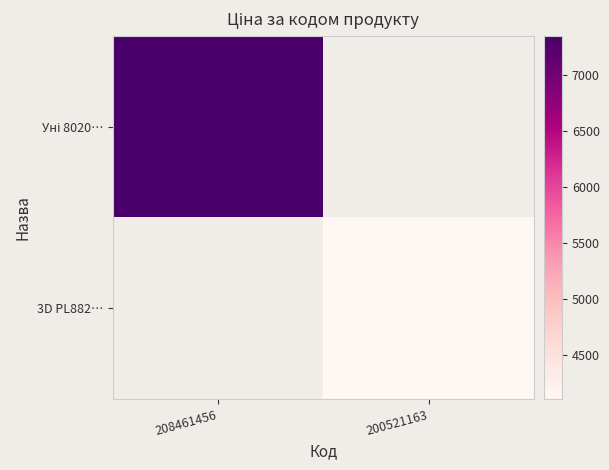

At which label does Уні 8020… reach its peak?

208461456